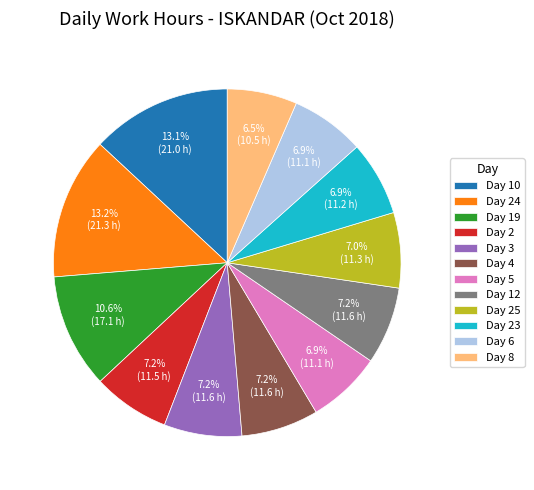

How many segments does this pie chart have?

12